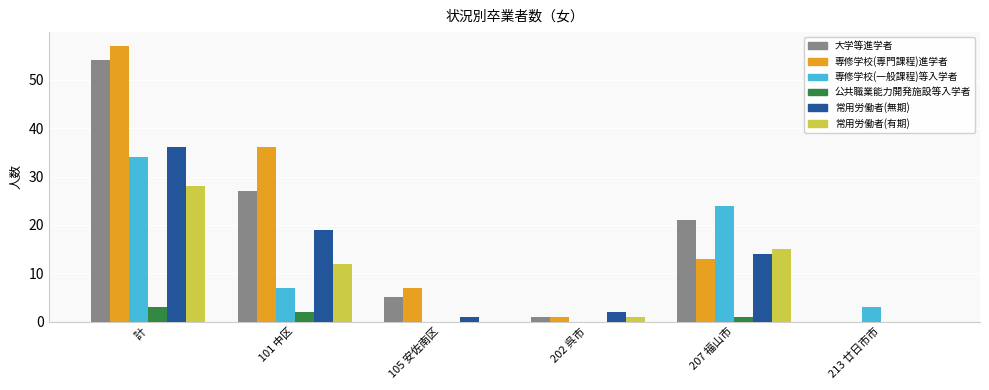

What is the spread (max minus min) of values at 213 廿日市市?

3